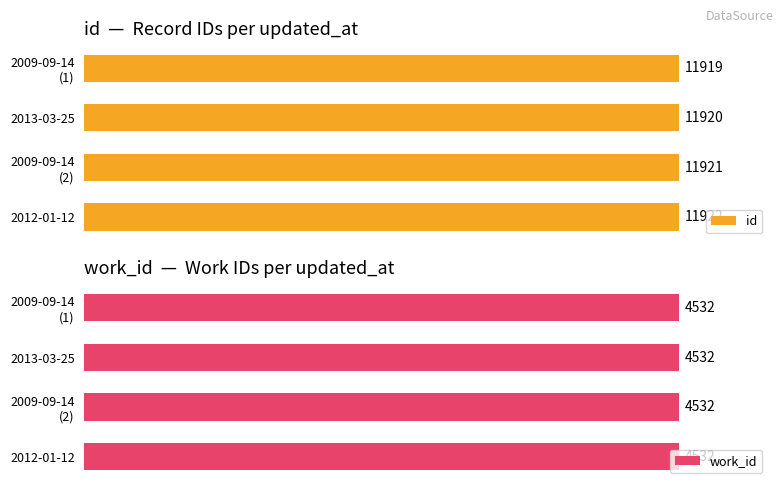

Is it true that work_id equals 0.2 at 1?

False